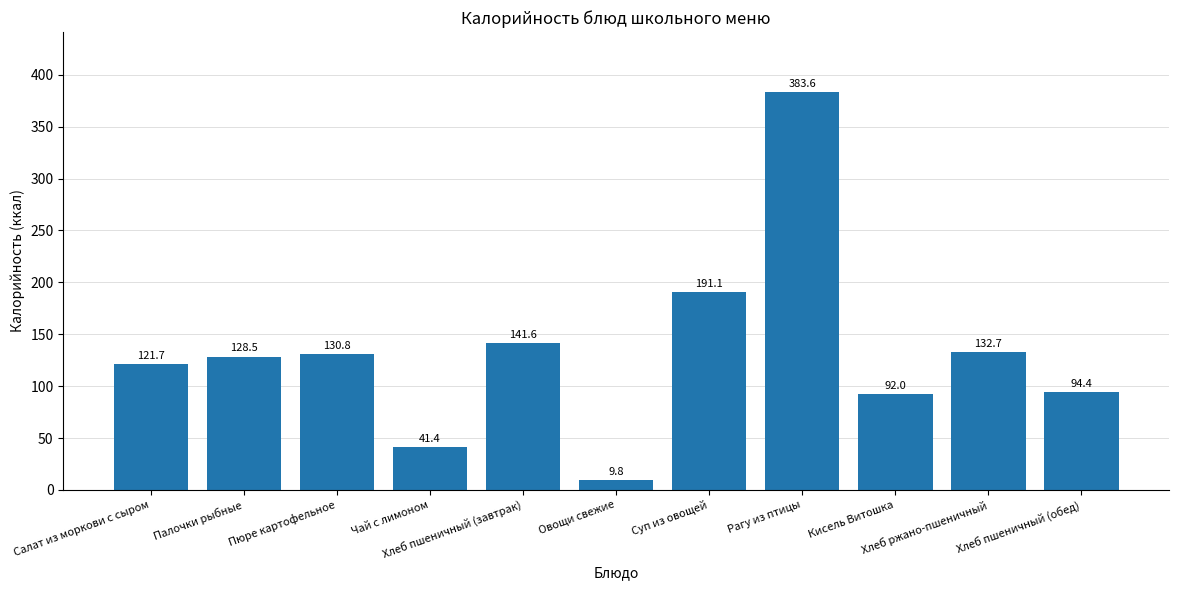

What is the difference between the maximum and minimum values?

373.8